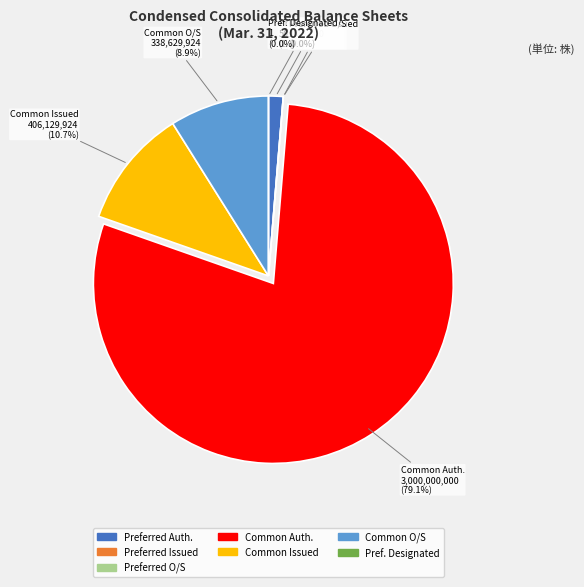

How many slices are in this pie chart?

7